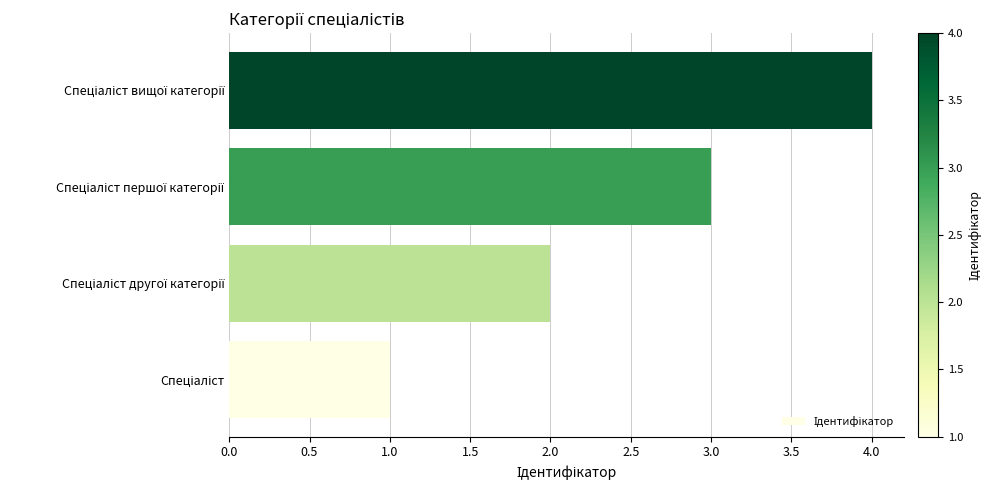

What is the maximum value shown in the chart?

4